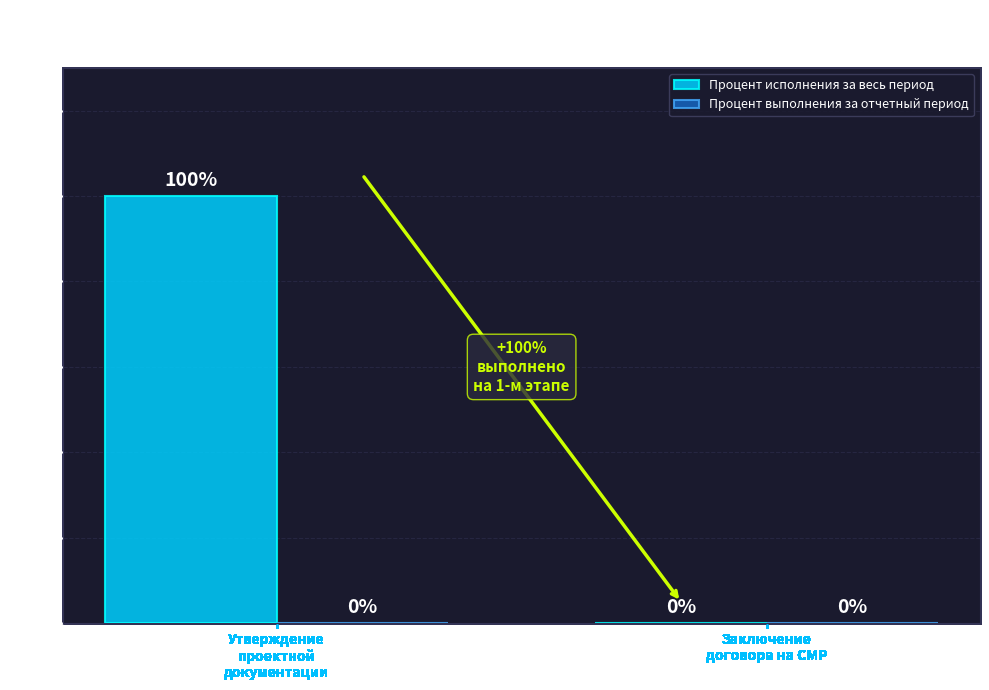

What is the sum of all values?

100